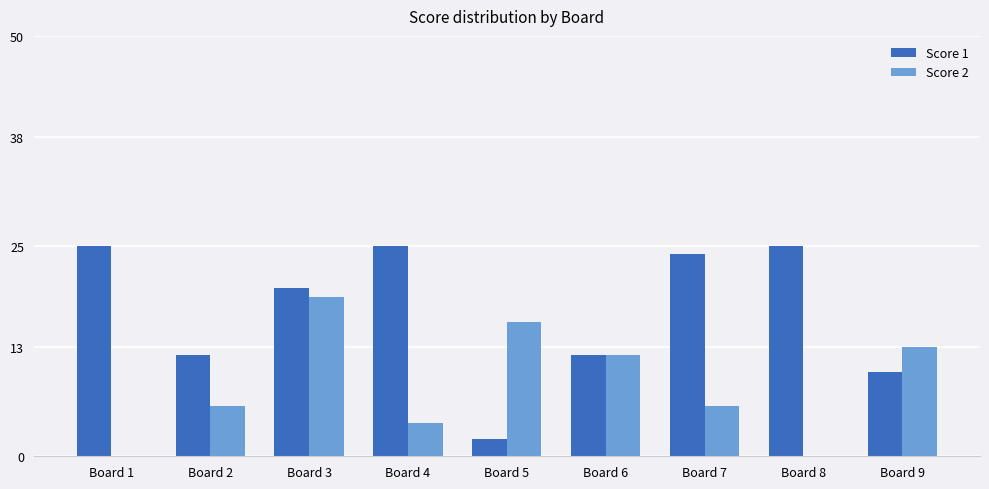

Which series has the widest spread of values?

Score 1